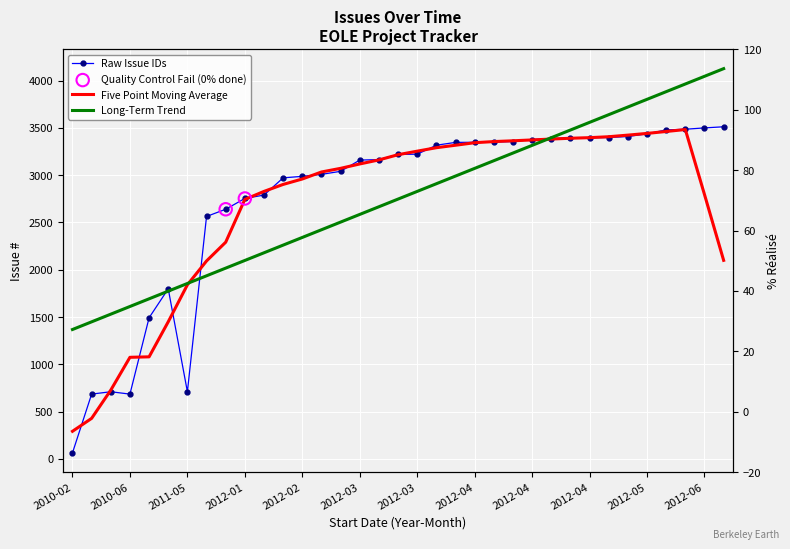

What is the change in value from 2011-01 to 2012-05?

+1993